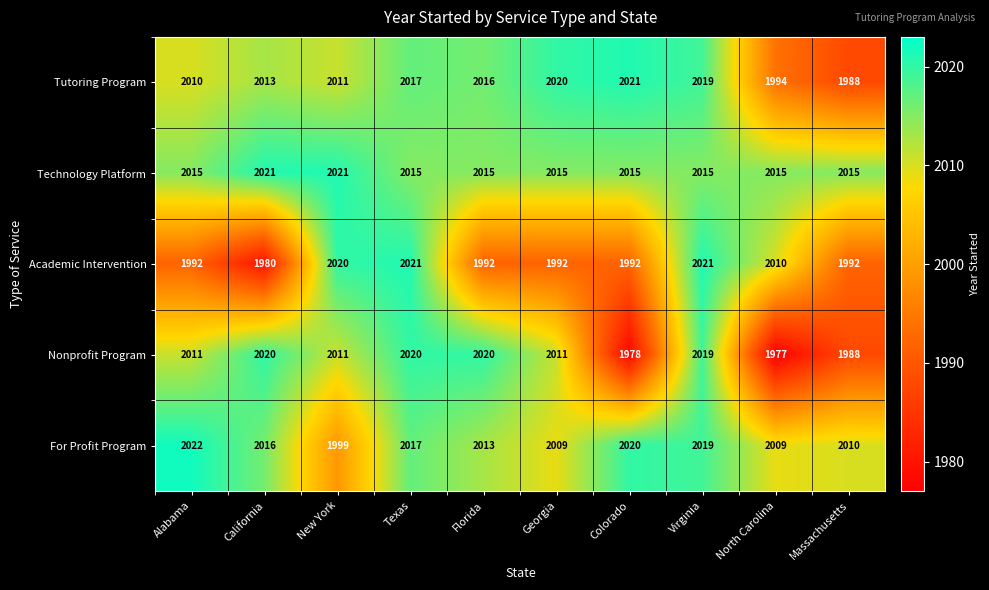

Which series has the widest spread of values?

Nonprofit Program